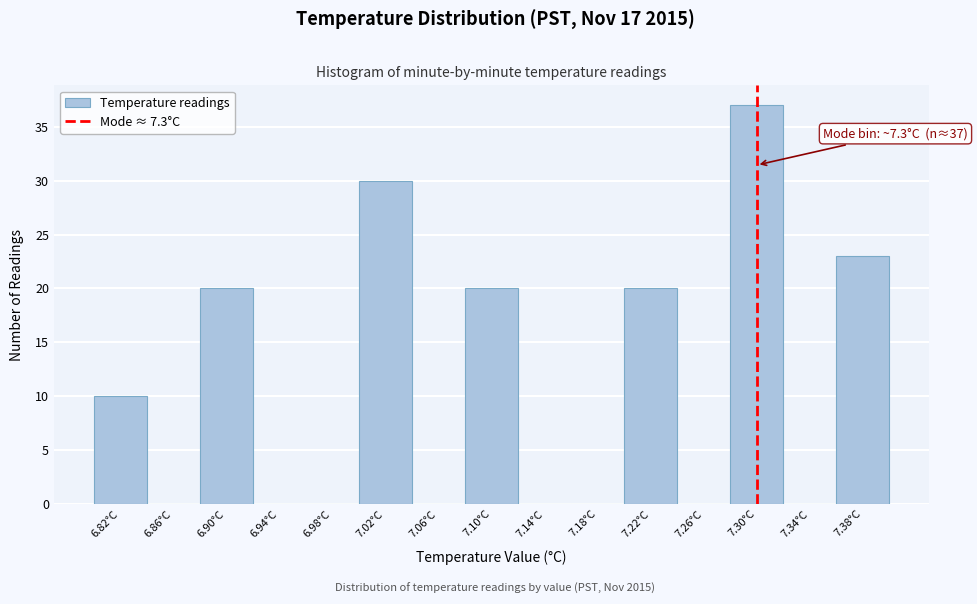

Over which range of the x-axis is the bar tallest?

7.28 to 7.32